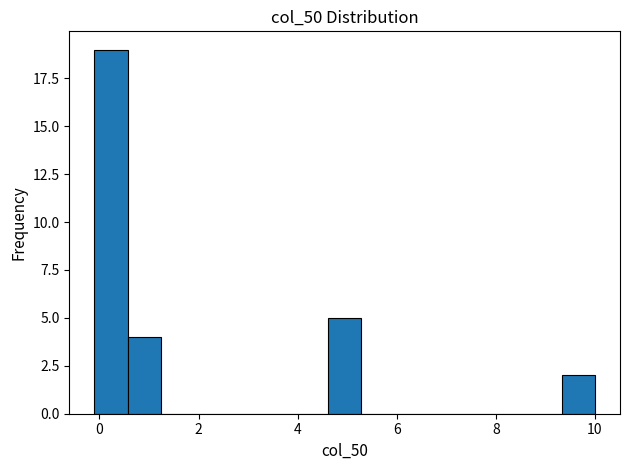

Read against the x-axis, roughly where is the centre of the tallest bar?

0.2